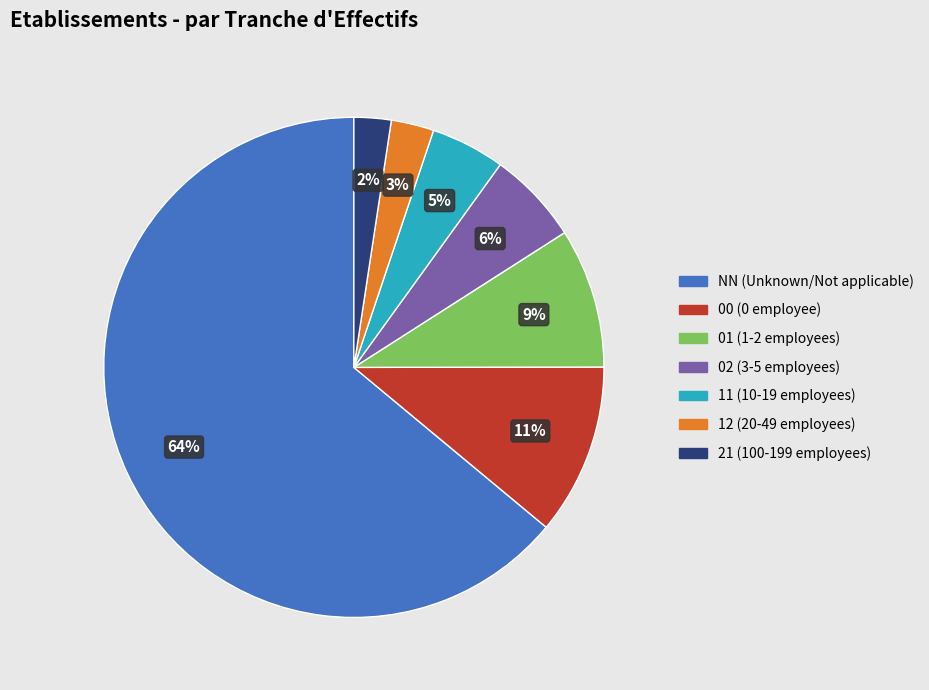

Count the number of slices in the pie.

7